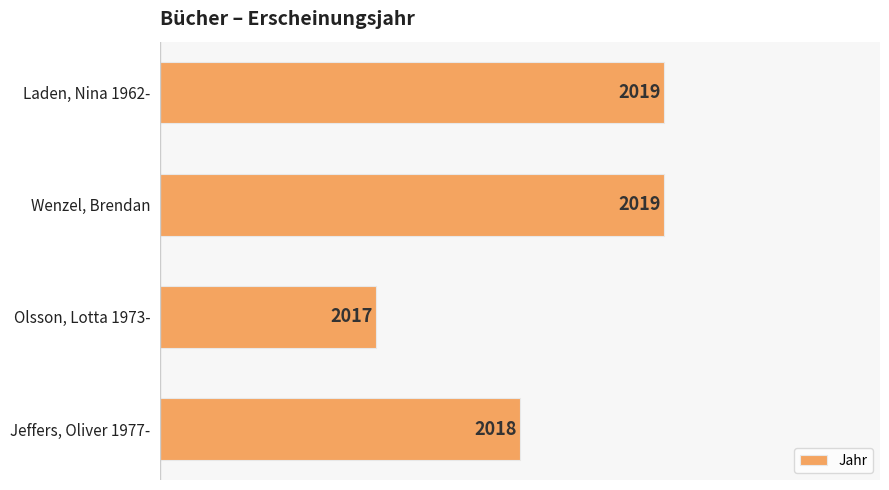

What is the average value?

2018